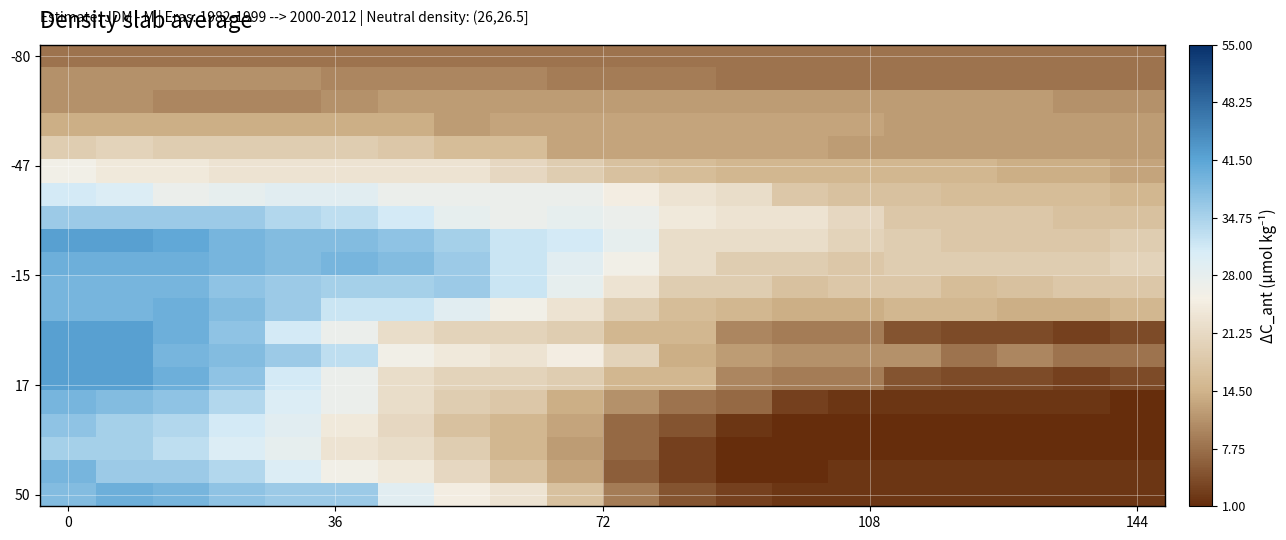

Count the number of categories in the chart.

20